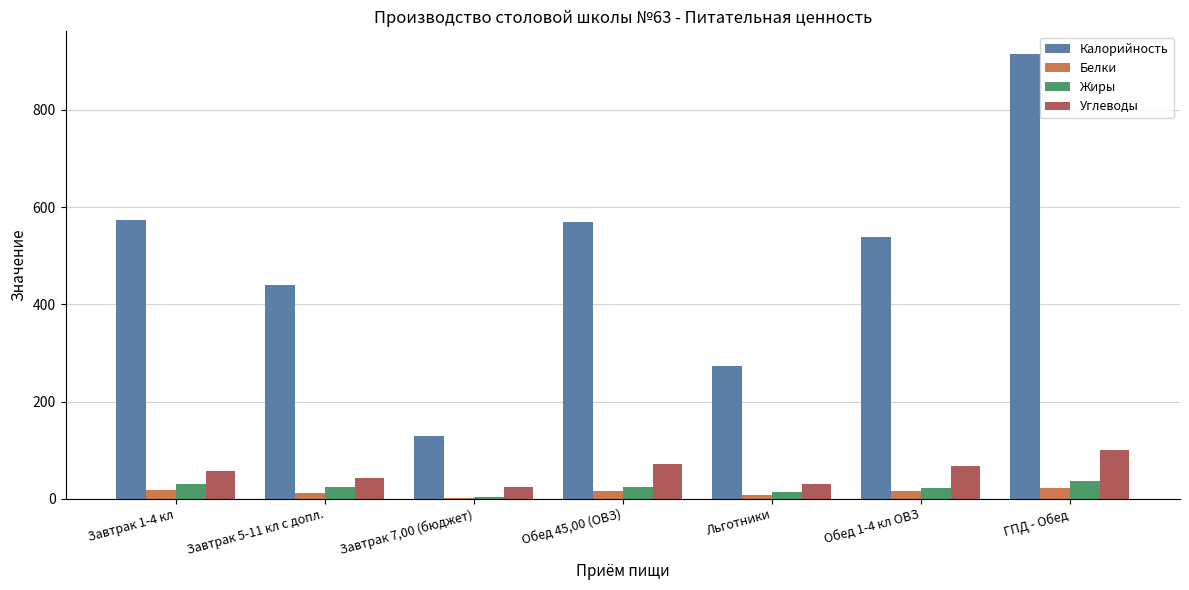

Between Завтрак 1-4 кл and Завтрак 5-11 кл с допл., which series saw the biggest shift?

Калорийность